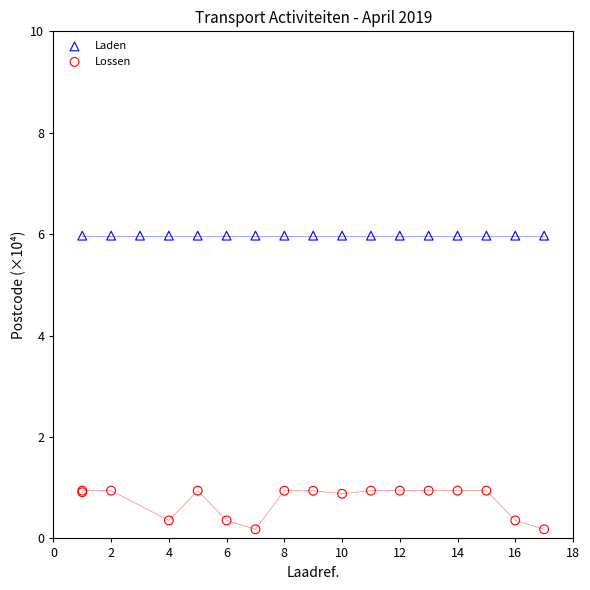

Which series contains the highest Y value?

Laden